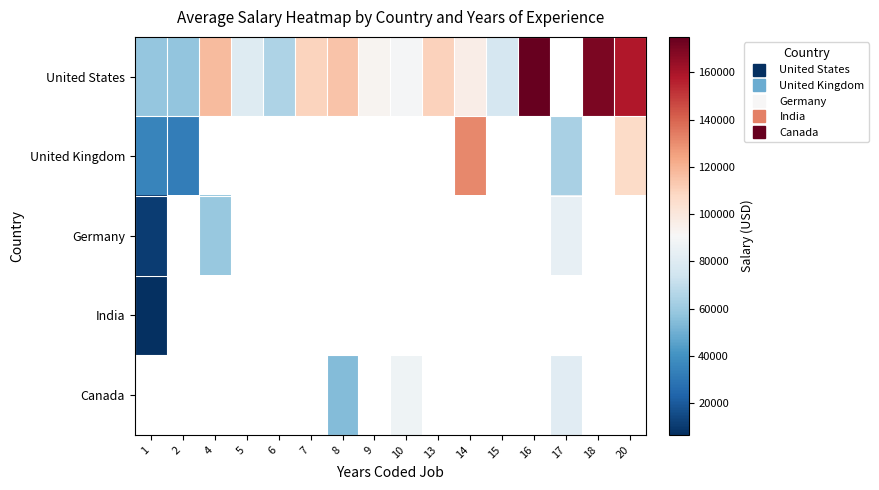

Which category has the highest value across all series?

16